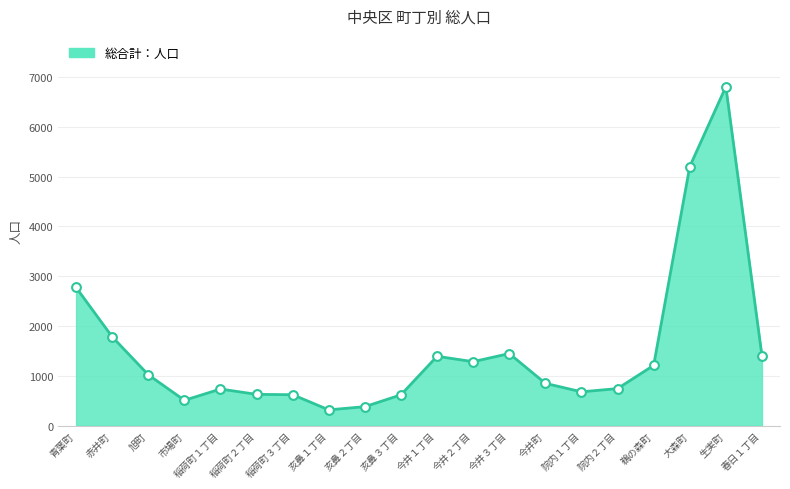

What is the change in value from 稲荷町２丁目 to 大森町?

+4572